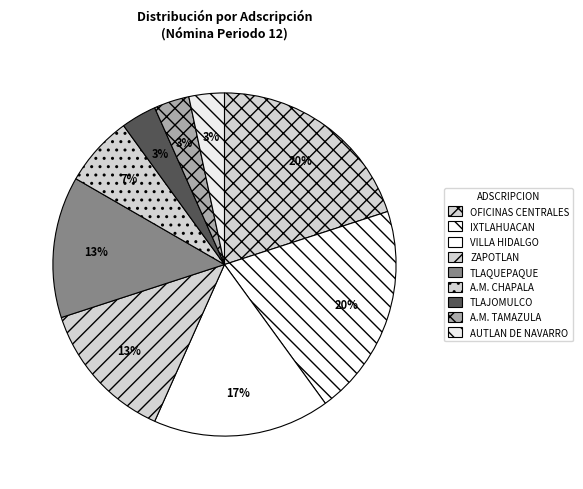

To the nearest percent, what portion does TLAJOMULCO represent?

3%